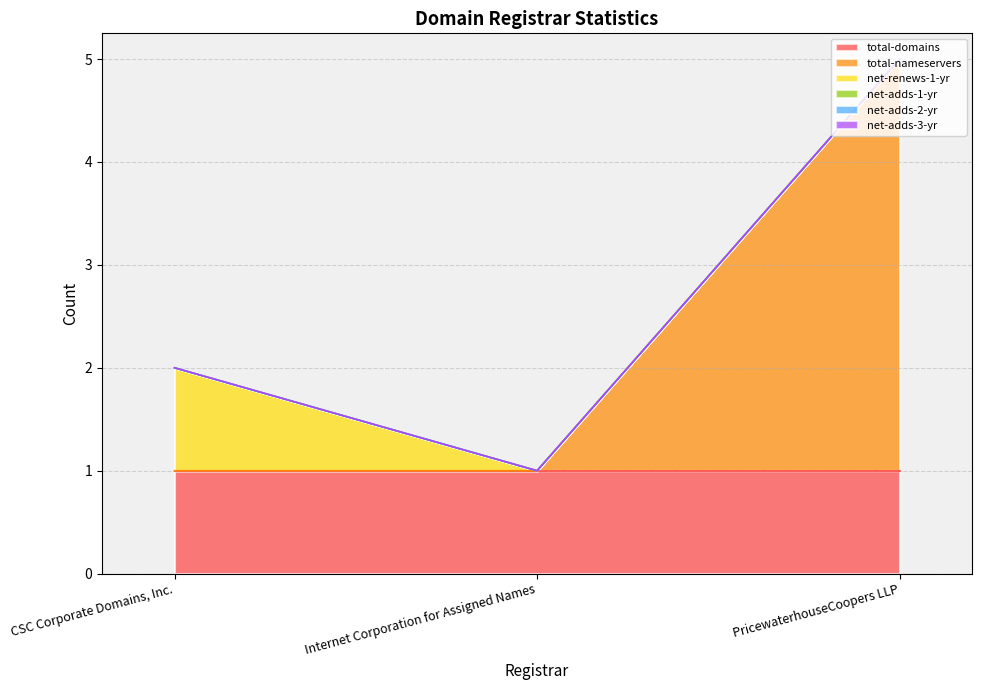

What is the value of the total-nameservers point at the 3rd from the left?

4